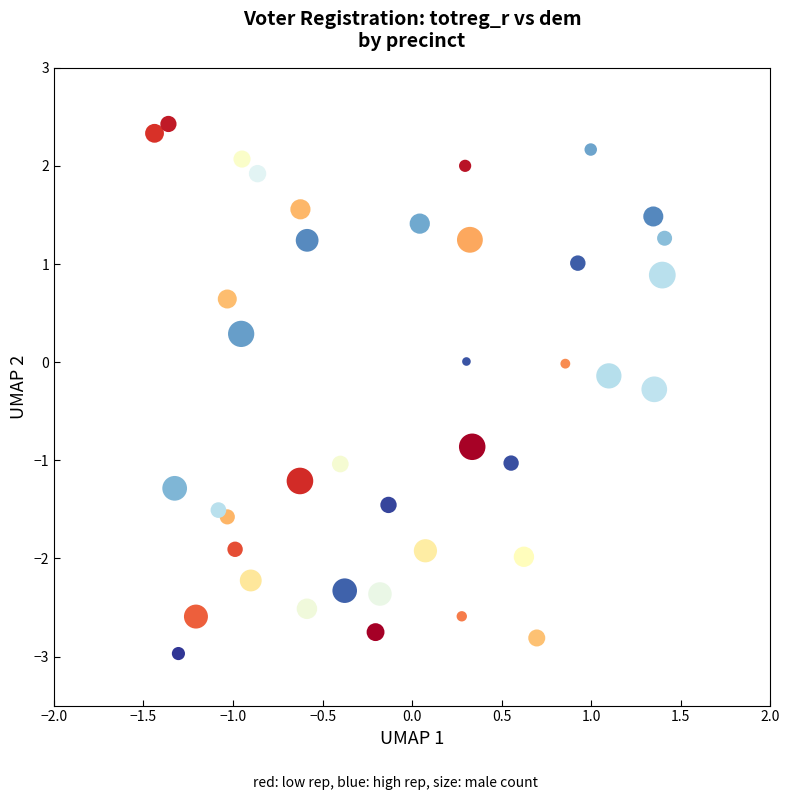

What is the range of X values (max minus min)?

2.8